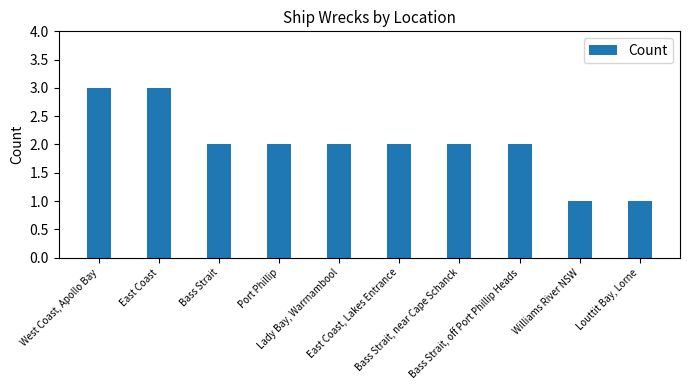

What is the sum of all values?

20